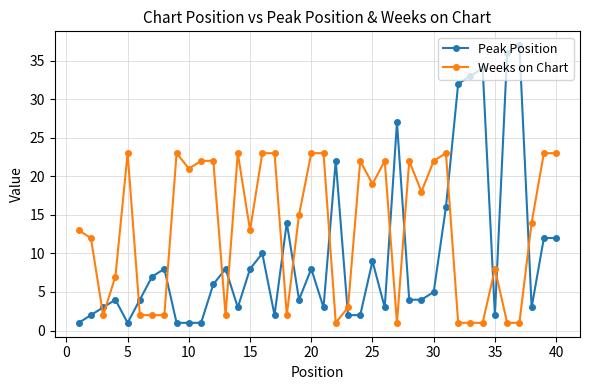

Which series has the largest total across all categories?

Weeks on Chart